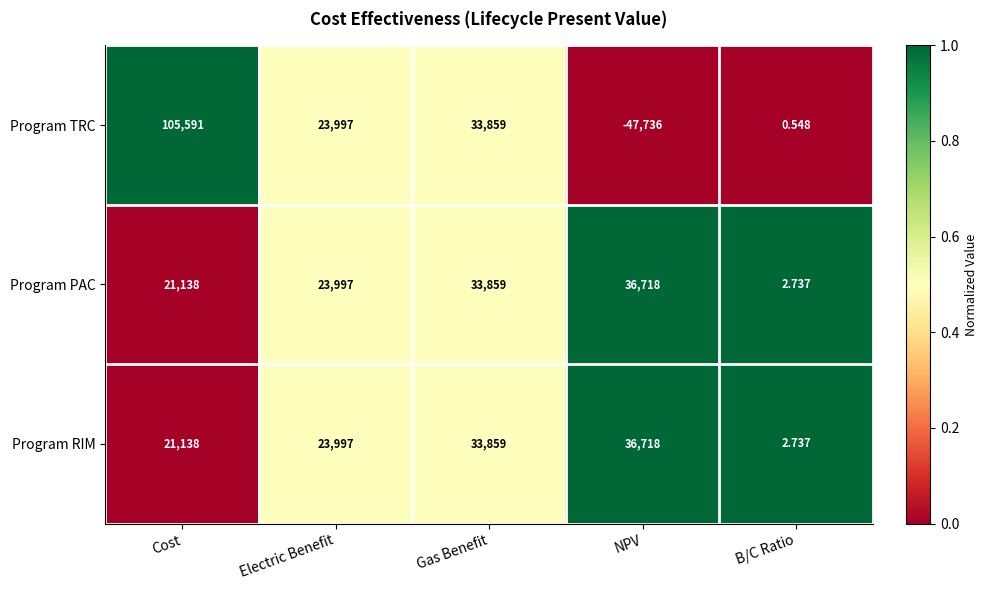

At which label is Program TRC closest to 28927?

Electric Benefit